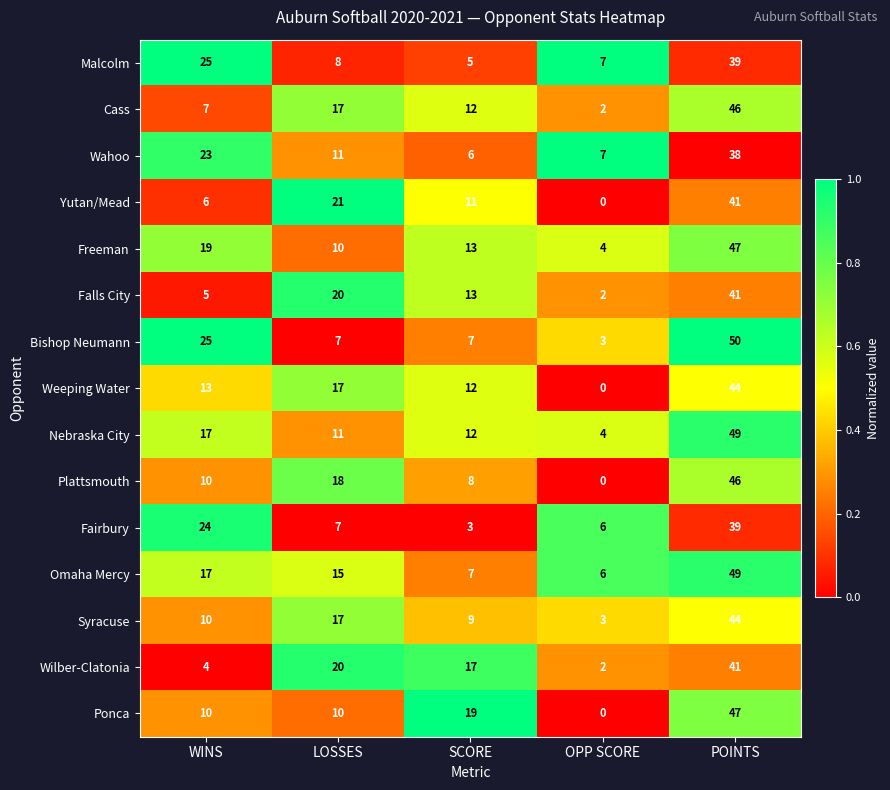

What is the sum of the Wilber-Clatonia values at WINS and SCORE?

21